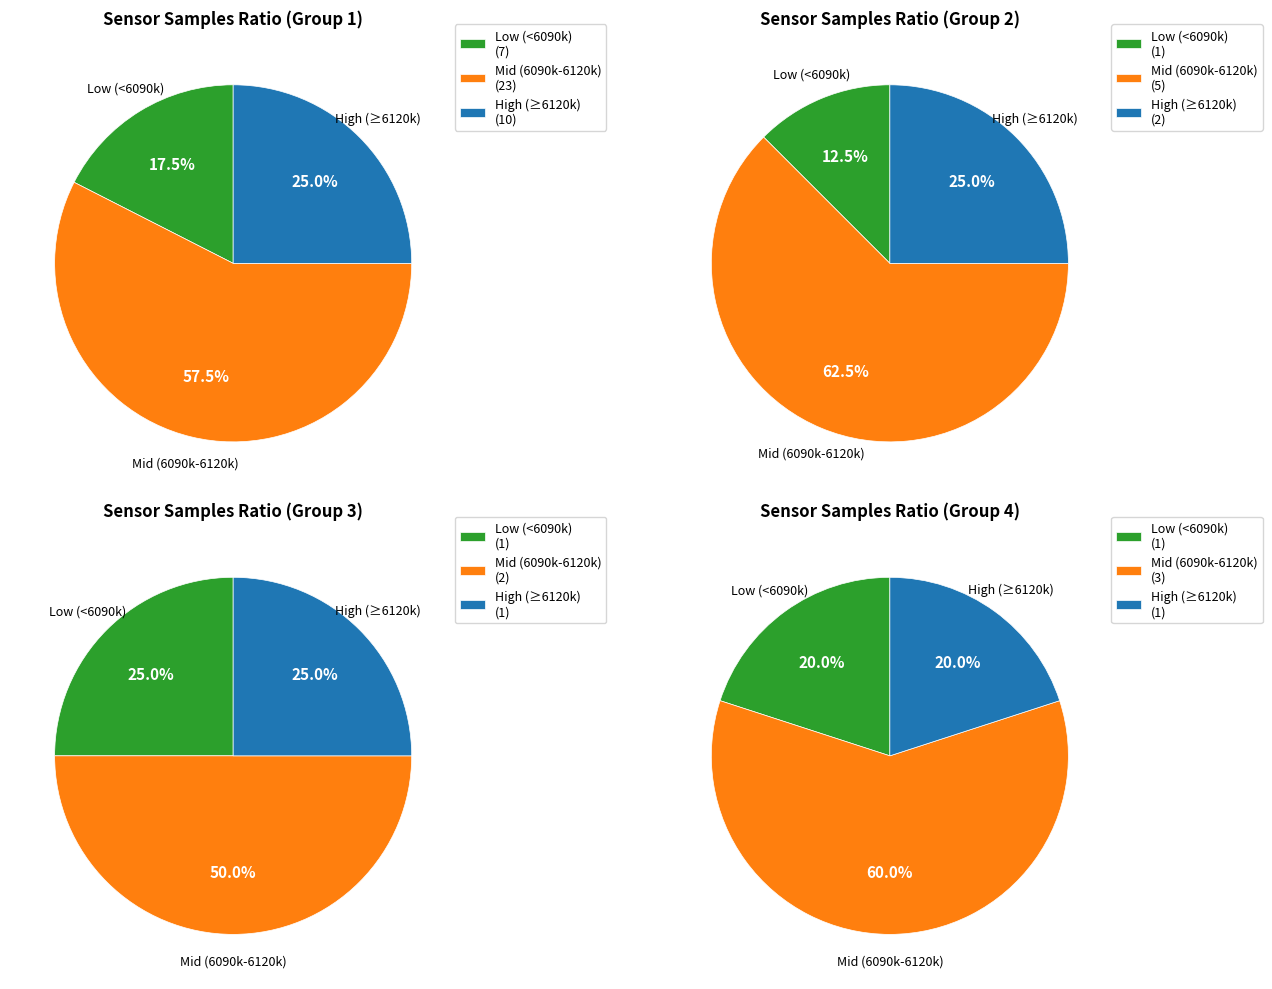

Do 6 and 7 together represent more than half of the pie?

No